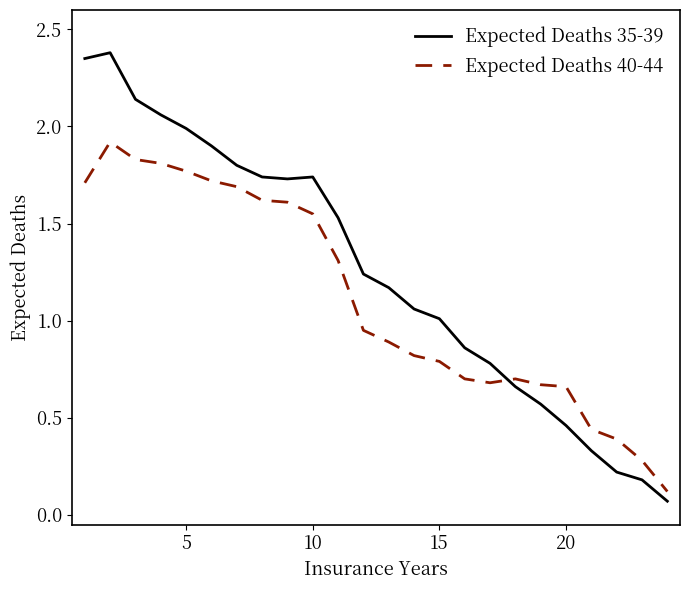

Which series has the largest total across all categories?

Expected Deaths 35-39